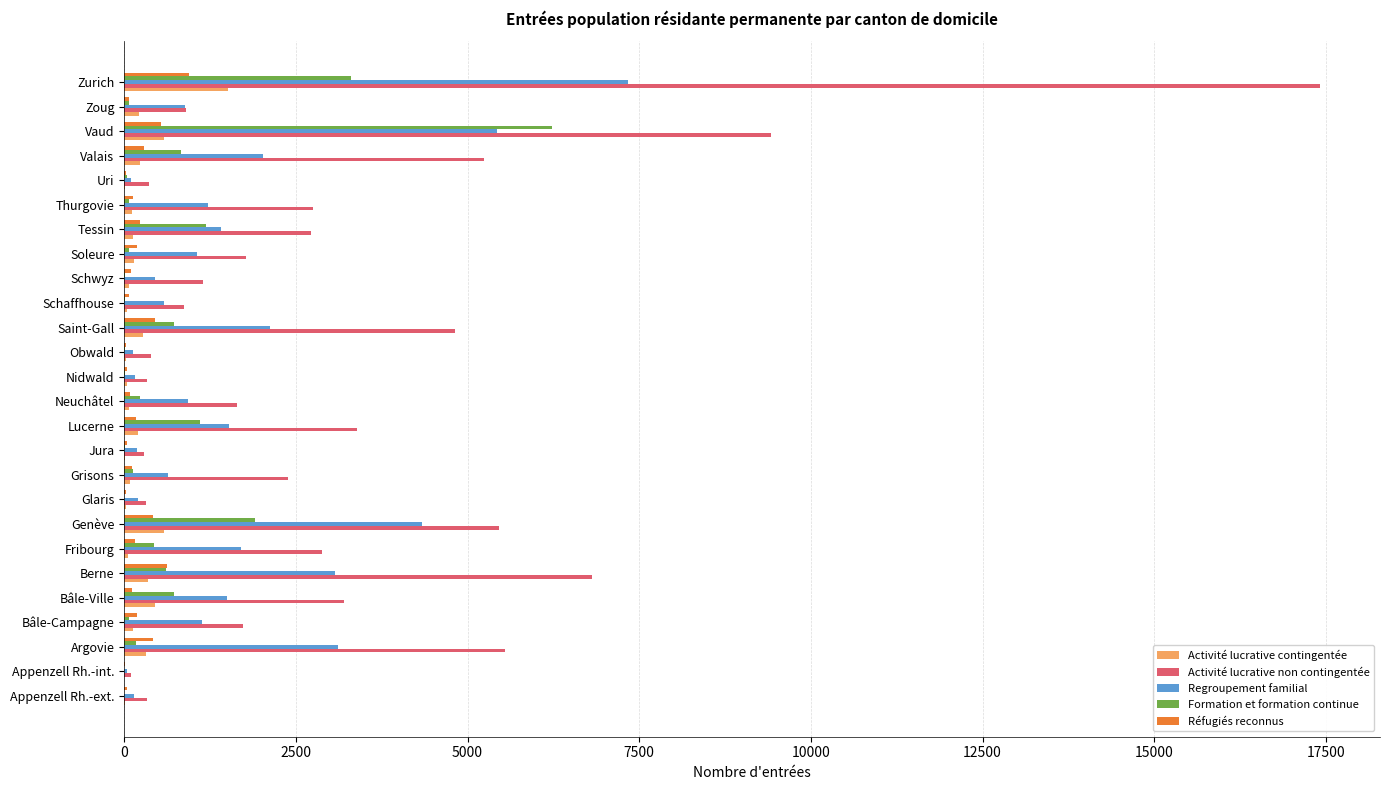

Which series has the largest total across all categories?

Activité lucrative non contingentée